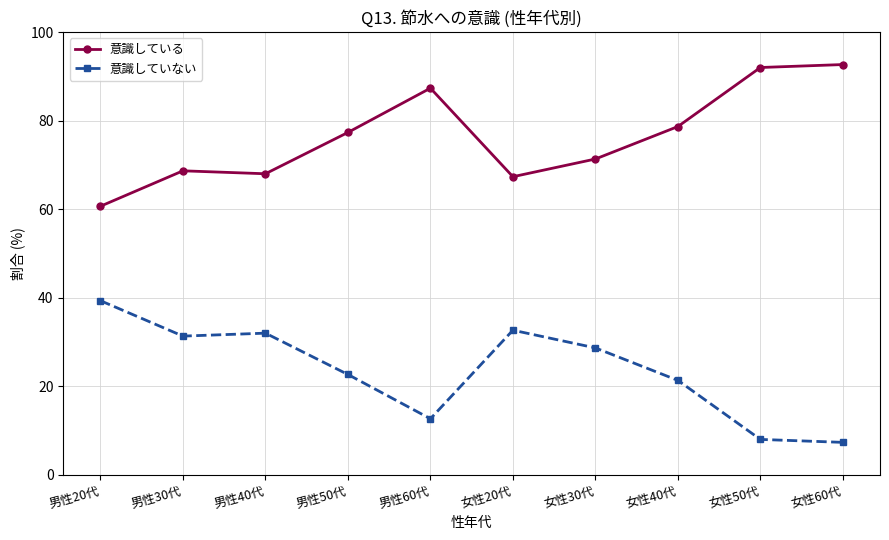

What is the minimum value shown in the chart?

7.3